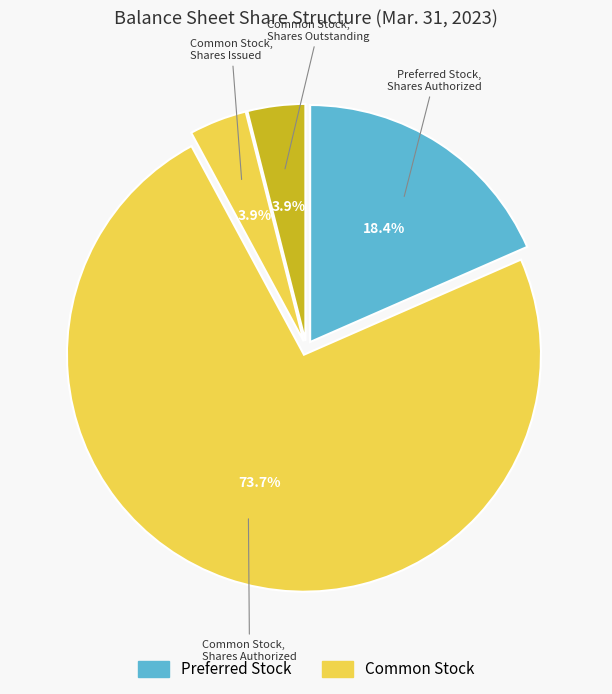

Which has a higher value, Common Stock, Shares Issued or Common Stock, Shares Authorized?

Common Stock, Shares Authorized